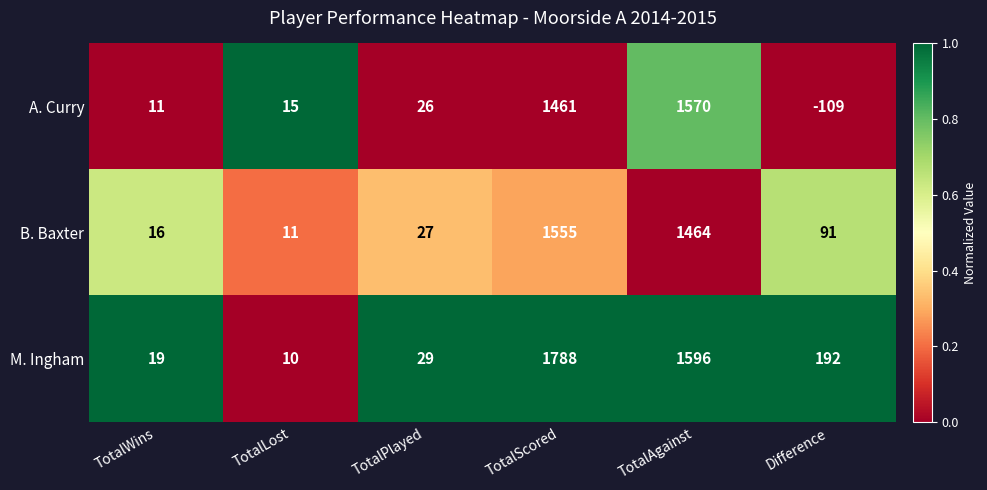

How many categories are shown in the chart?

6